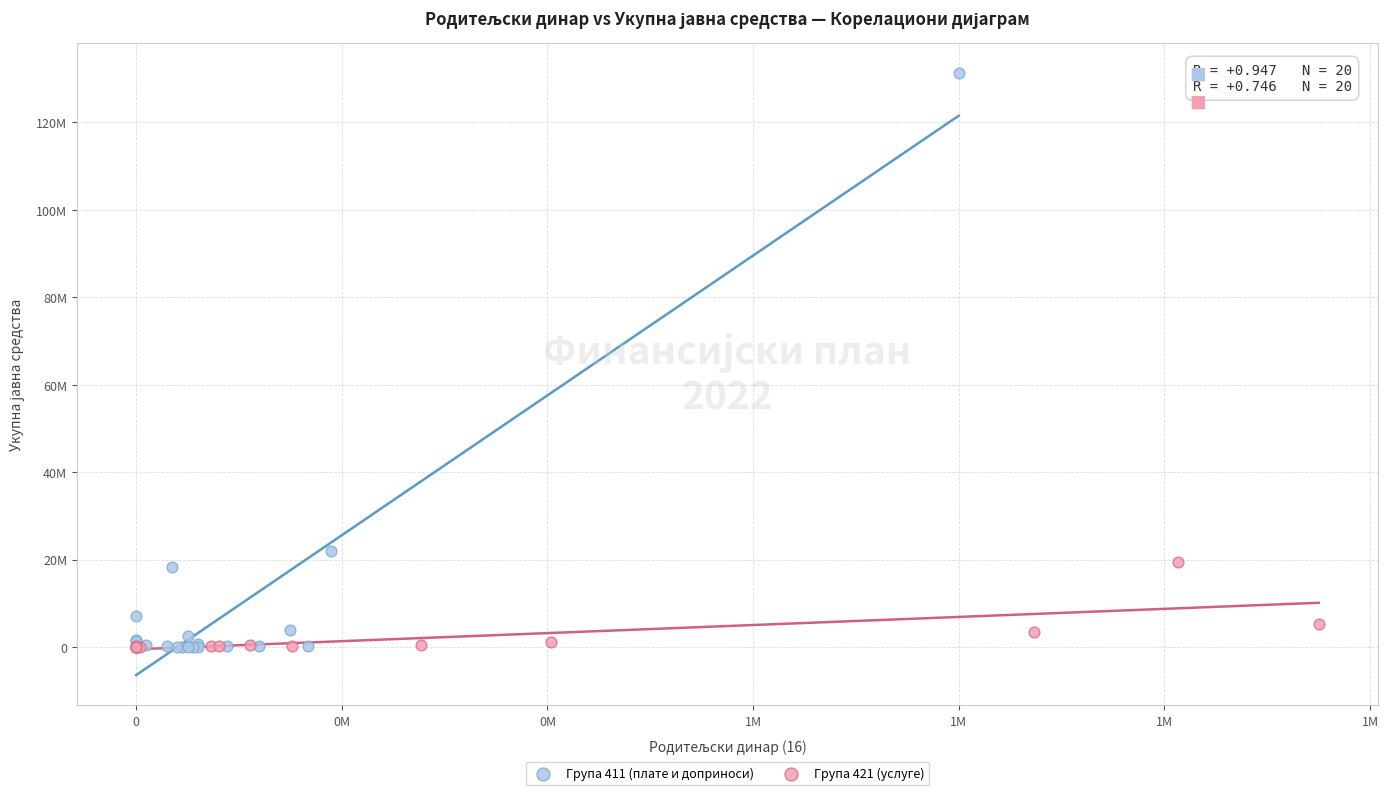

What are all the series names shown in the legend?

Група 411 (плате и доприноси), Група 421 (услуге)